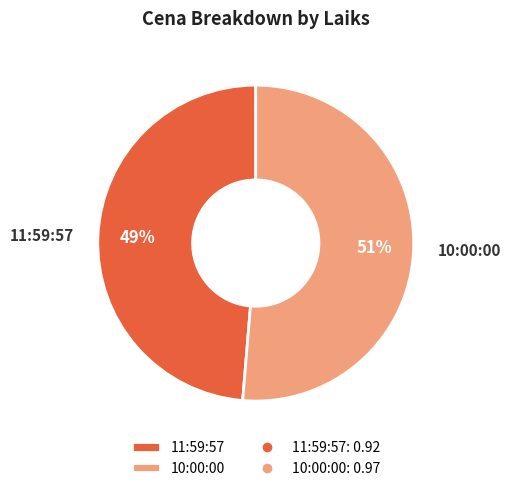

What is the majority slice?

10:00:00